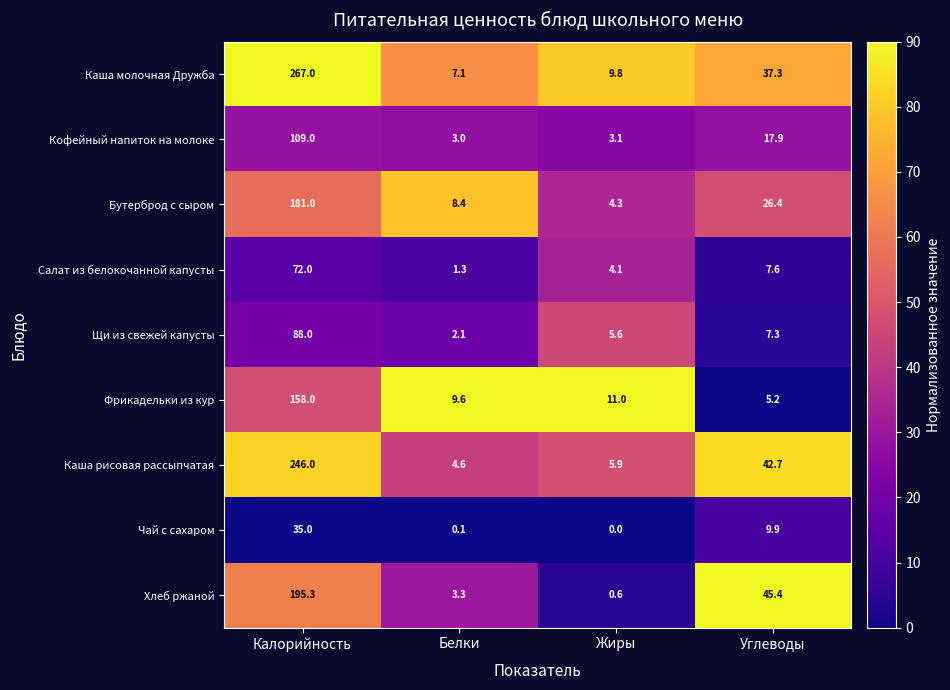

List the series in order of their peak value, highest first.

Каша молочная Дружба, Каша рисовая рассыпчатая, Хлеб ржаной, Бутерброд с сыром, Фрикадельки из кур, Кофейный напиток на молоке, Щи из свежей капусты, Салат из белокочанной капусты, Чай с сахаром